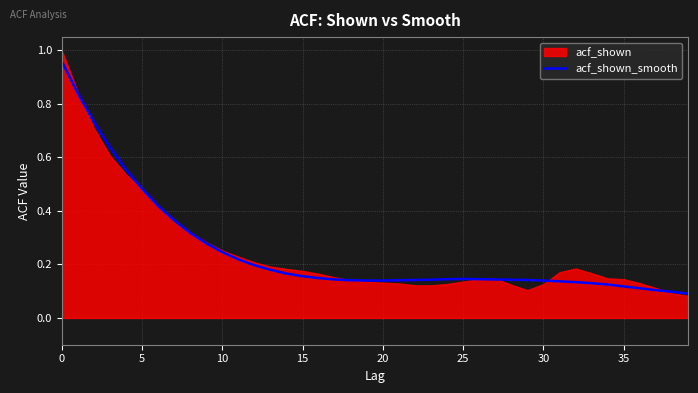

Count the number of categories in the chart.

40